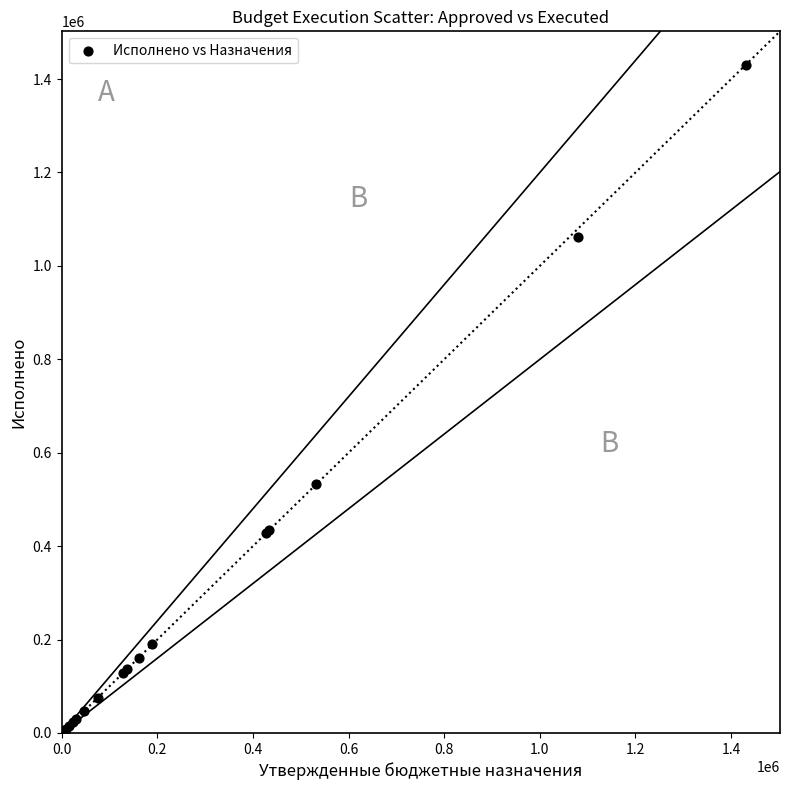

What Y value in the scatter plot is closest to 715516?

532654.3